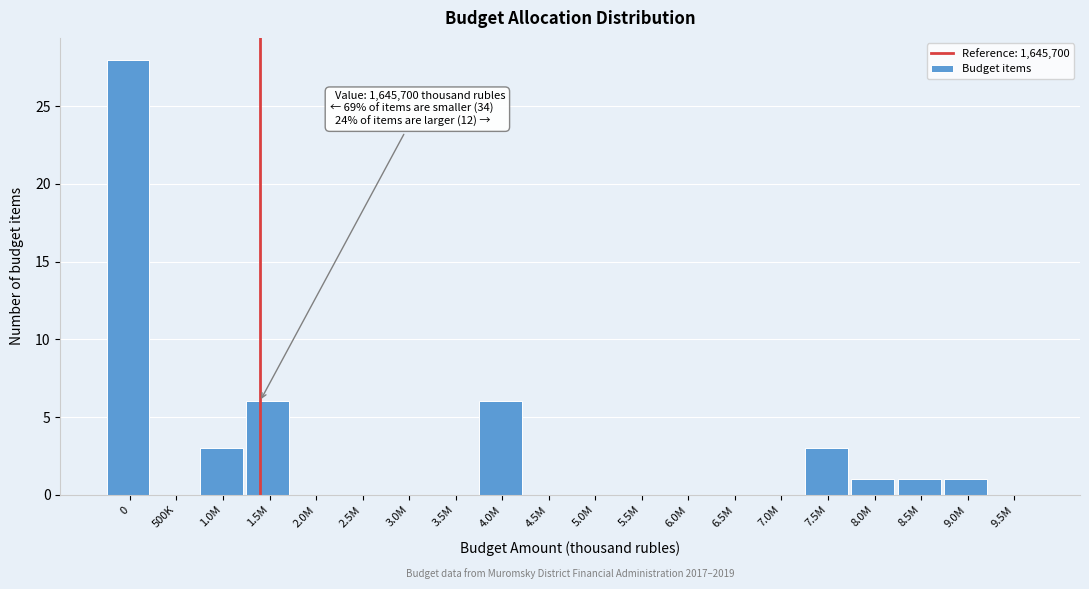

Reading right to left, extract all data points from this chart.

9.5M=0	9.0M=1	8.5M=1	8.0M=1	7.5M=3	7.0M=0	6.5M=0	6.0M=0	5.5M=0	5.0M=0	4.5M=0	4.0M=6	3.5M=0	3.0M=0	2.5M=0	2.0M=0	1.5M=6	1.0M=3	500K=0	0=28